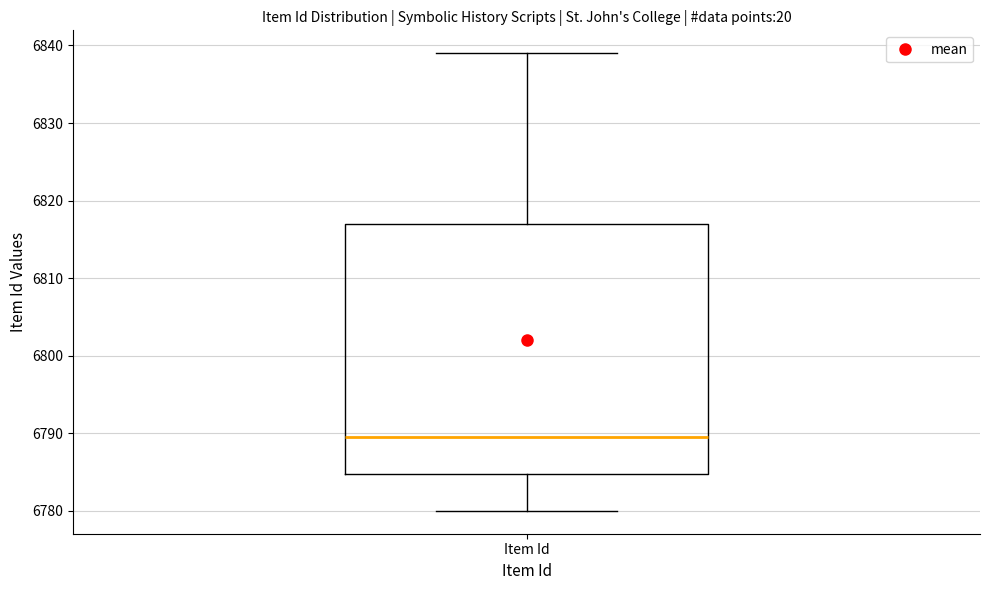

Where does the upper whisker of the box for Item Id end on the y-axis? The values are not printed on the chart, so give them approximately, as read against the axis.

6839